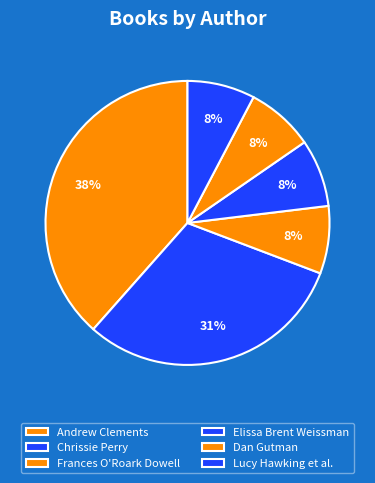

Count the number of slices in the pie.

6